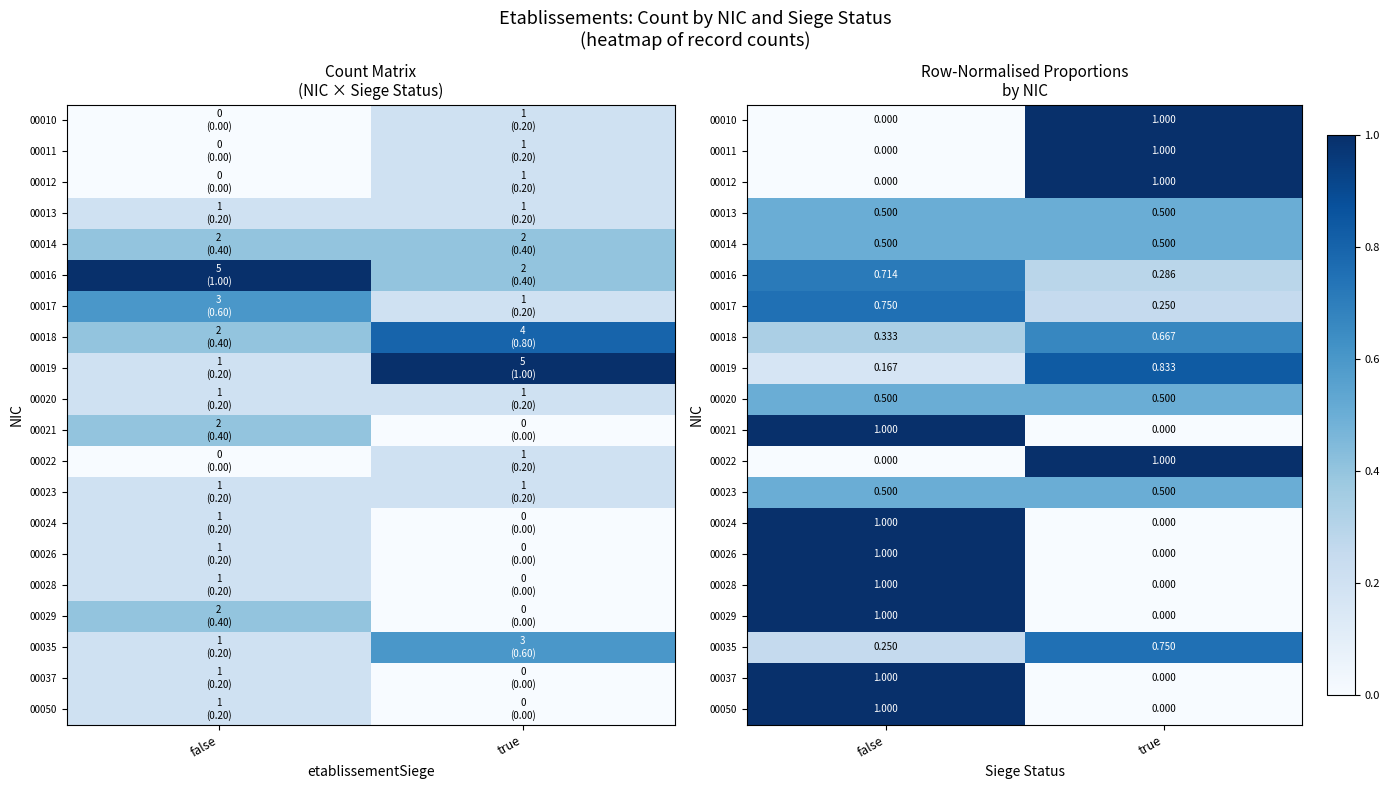

What is the difference between the 00022 values at false and true?

1.0